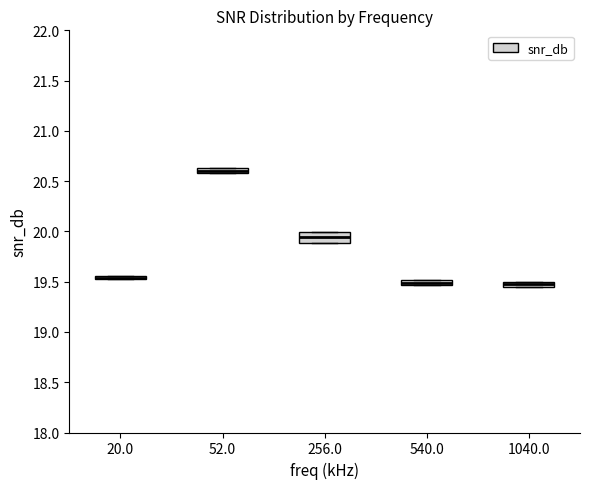

Where is the lower edge of the box at x = 20.0 on the y-axis? The values are not printed on the chart, so give them approximately, as read against the axis.

19.50